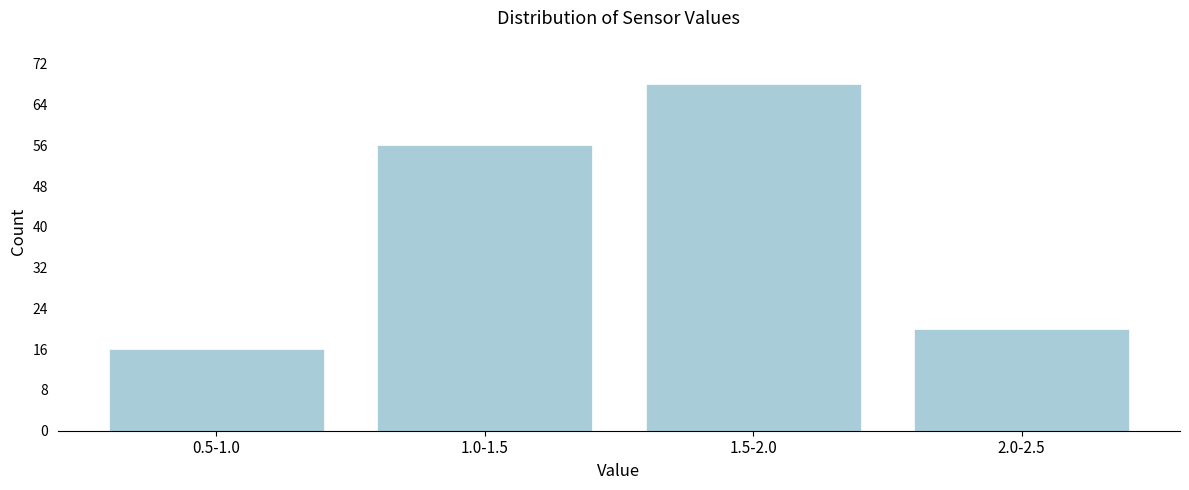

Reading left to right, what are all the values shown in this chart?

16	56	68	20